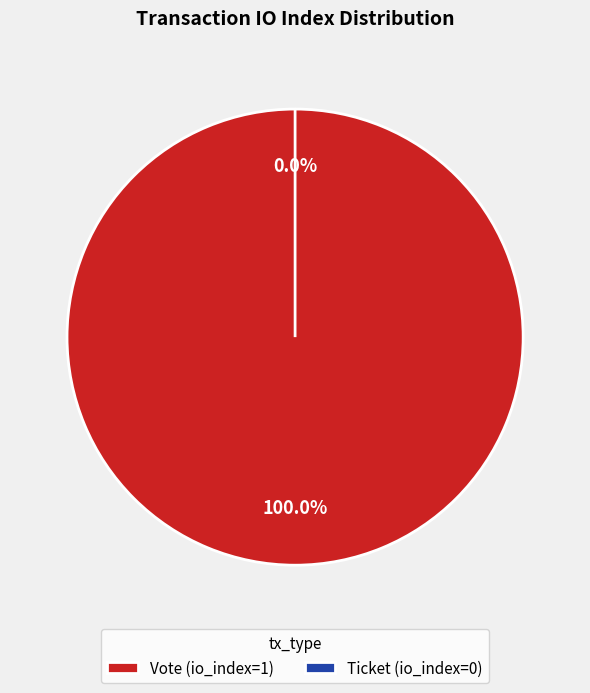

To the nearest percent, what portion does Vote represent?

100%